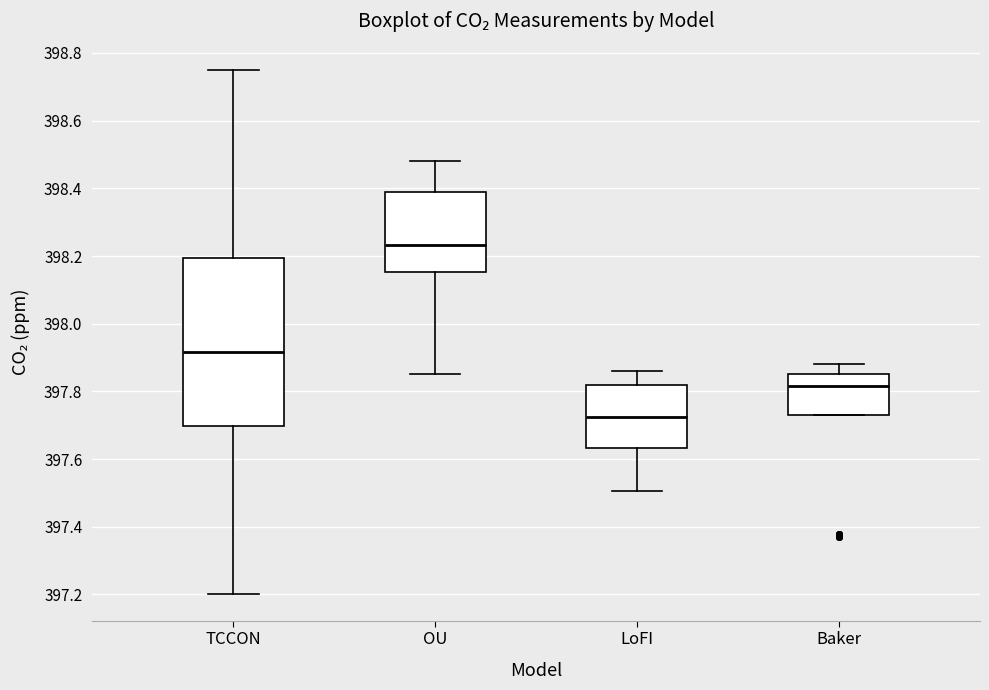

Reading left to right, transcribe this box plot: for each box, give where its median line is, the range the box spans, and where its two whiskers end, as read against the y-axis. The values are not printed on the chart, so give them approximately, as read against the axis.

TCCON: median 397.92, box 397.70 to 398.20, whiskers 397.20 to 398.76
OU: median 398.24, box 398.16 to 398.38, whiskers 397.86 to 398.48
LoFI: median 397.72, box 397.64 to 397.82, whiskers 397.50 to 397.86
Baker: median 397.82, box 397.74 to 397.86, whiskers 397.74 to 397.88